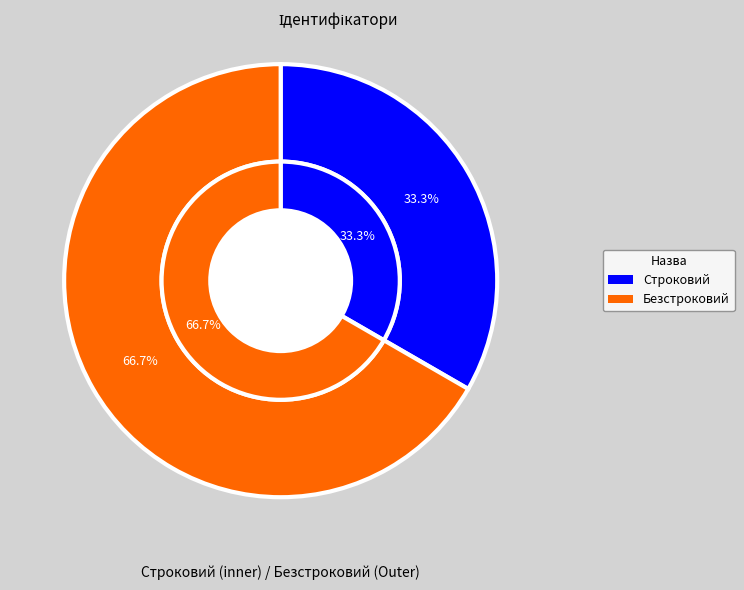

To the nearest percent, what is the difference between the Безстроковий and Строковий slice percentages?

33%